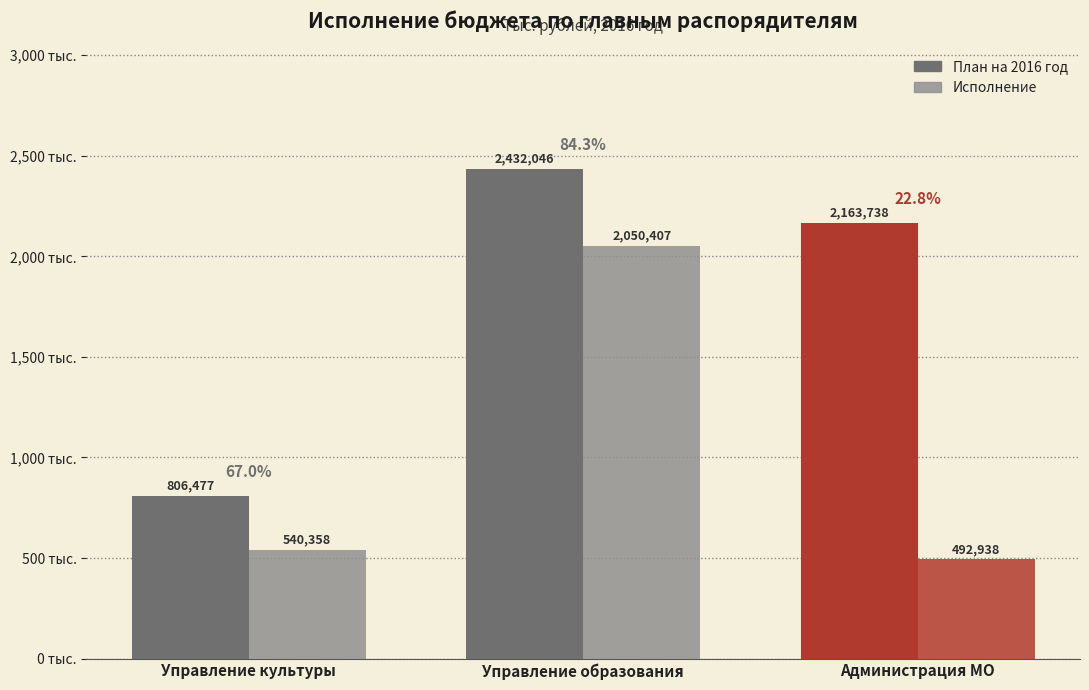

What is the maximum value shown in the chart?

2432045.7